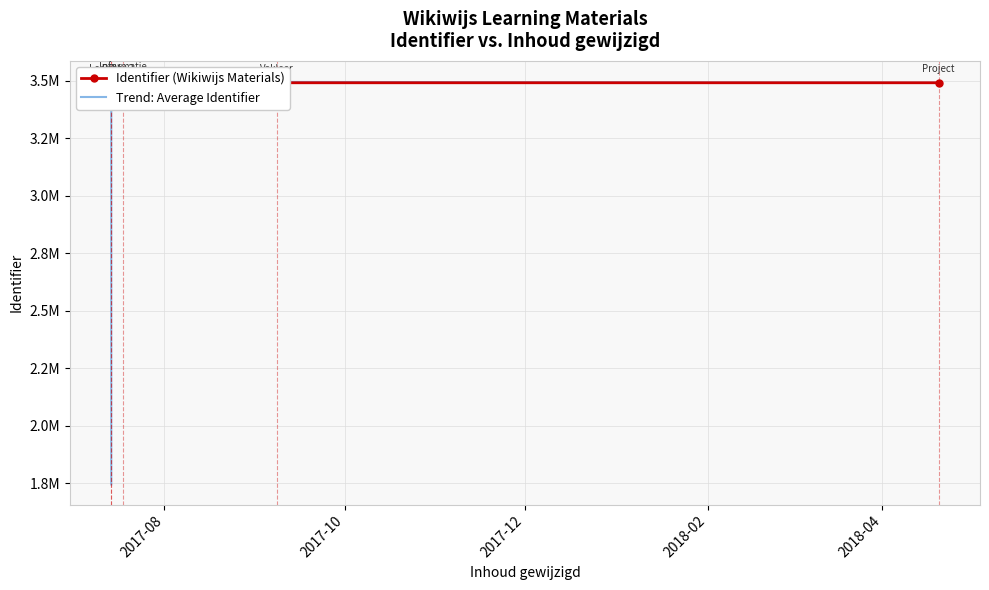

True or false: Identifier (Wikiwijs Materials) and Trend: Average Identifier cross at least once.

True